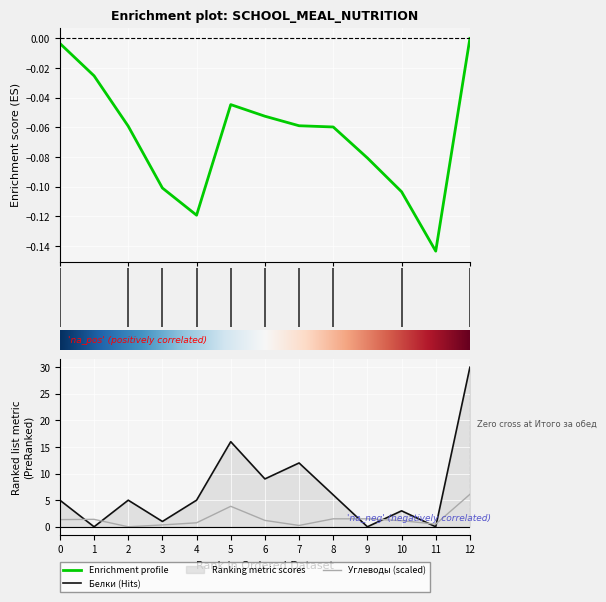

List the labels in order of Углеводы value, smallest first.

2, 7, 3, 11, 4, 10, 6, 0, 1, 8, 9, 5, 12